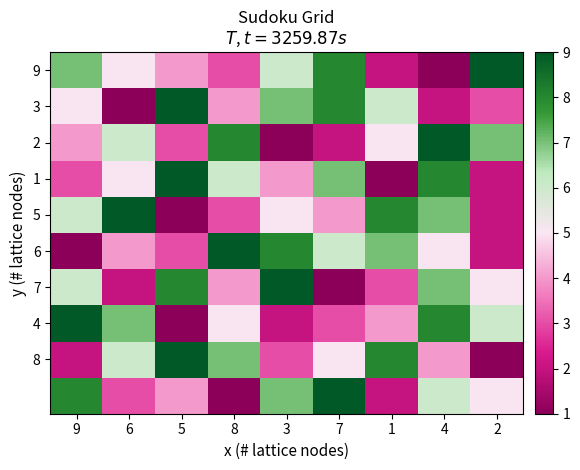

The 2 series shows 2 at 2. True or false?

False